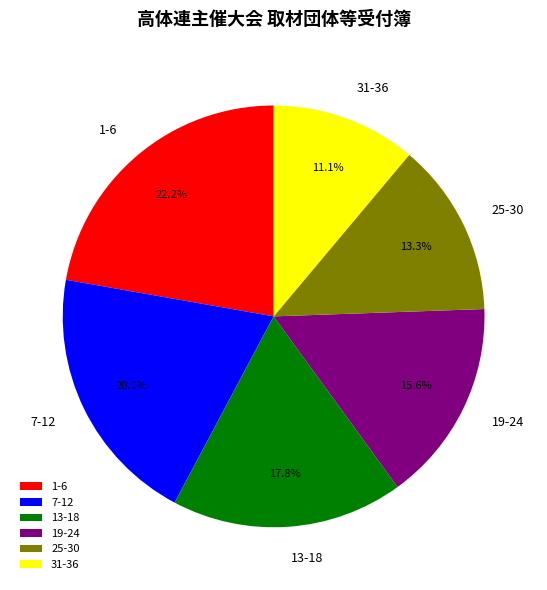

Count the number of slices in the pie.

6